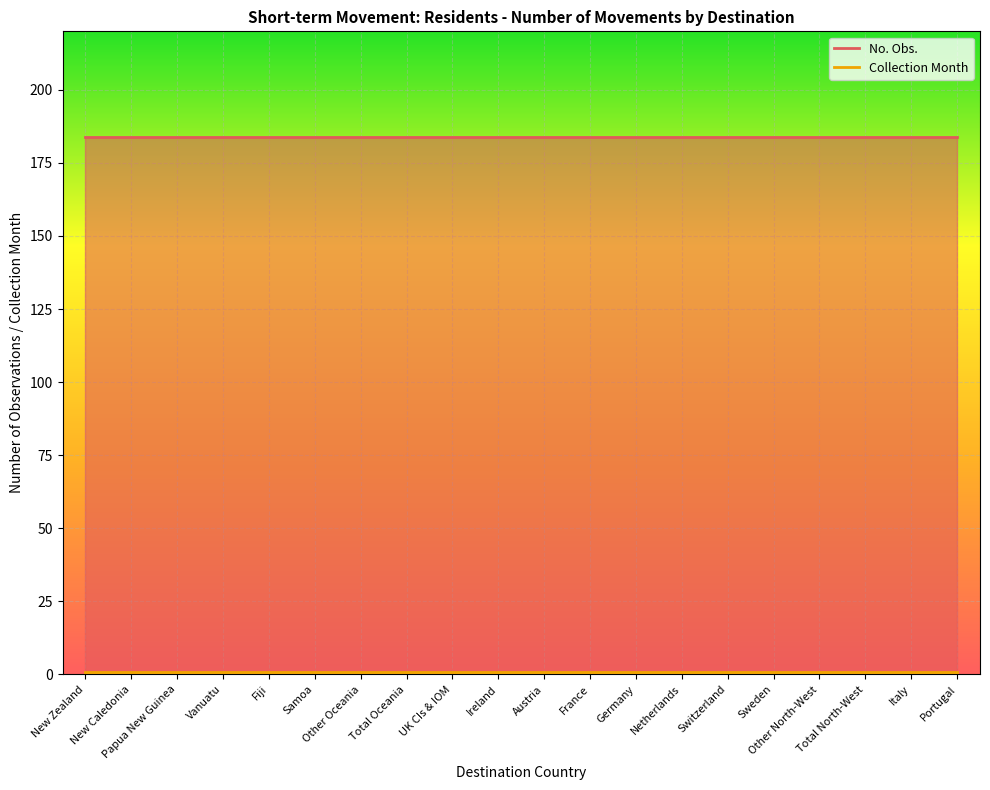

How many distinct data groups are displayed?

2